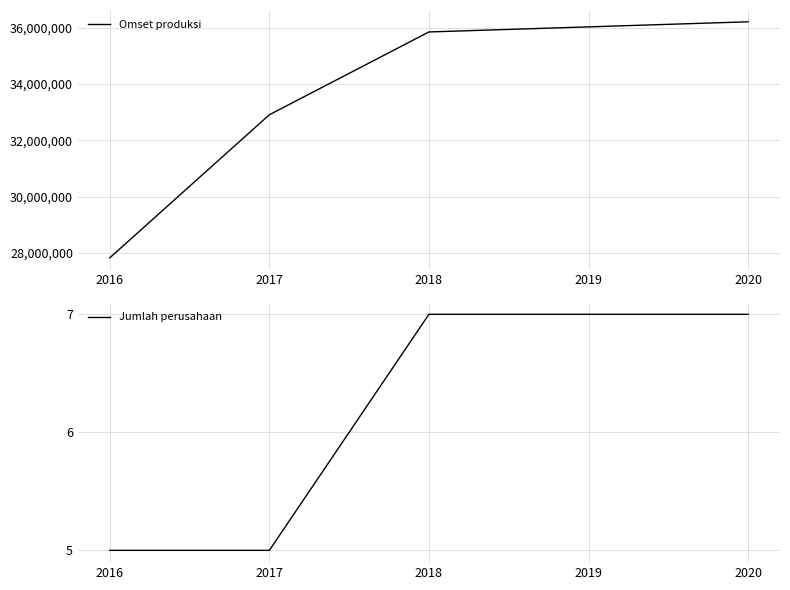

True or false: Jumlah perusahaan and Omset produksi intersect in this chart.

False